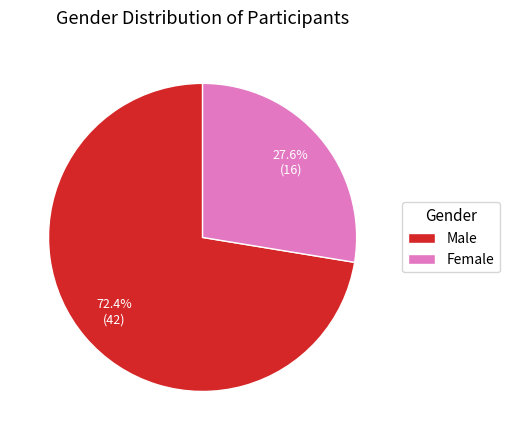

How many segments does this pie chart have?

2